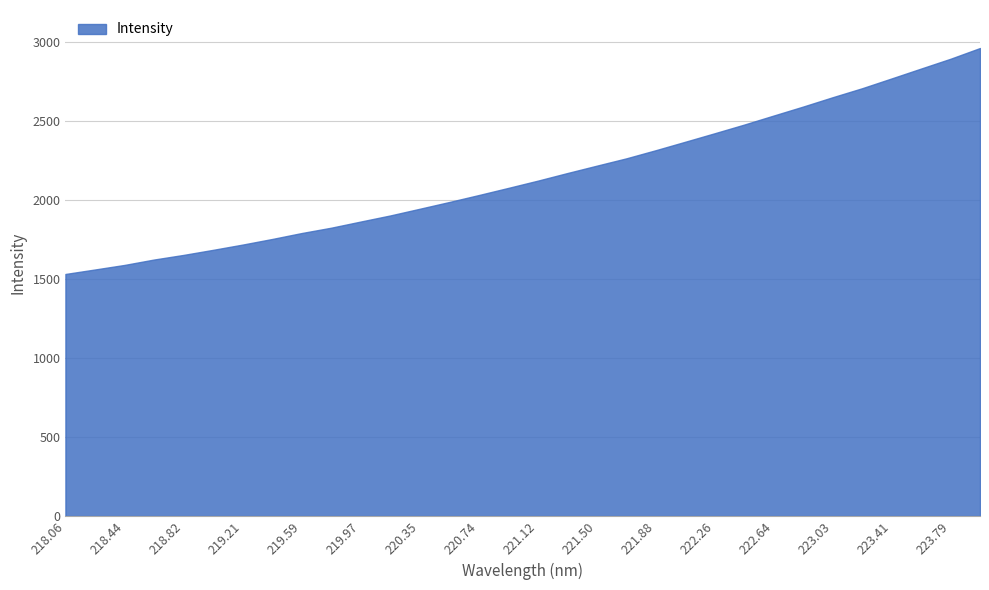

What is the difference between the maximum and minimum values?

1428.9